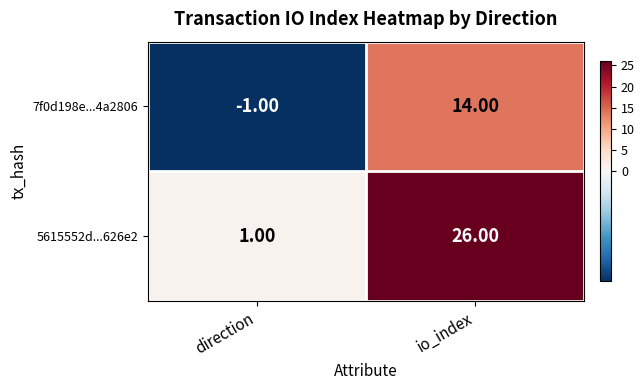

Rank the series at direction from highest to lowest value.

5615552d...626e2, 7f0d198e...4a2806